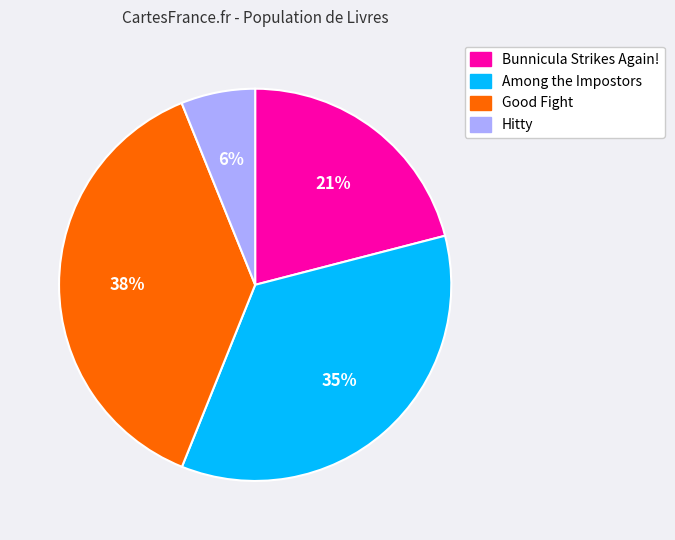

Approximately how many times larger is the value at Among the Impostors compared to Bunnicula Strikes Again!?

1.7